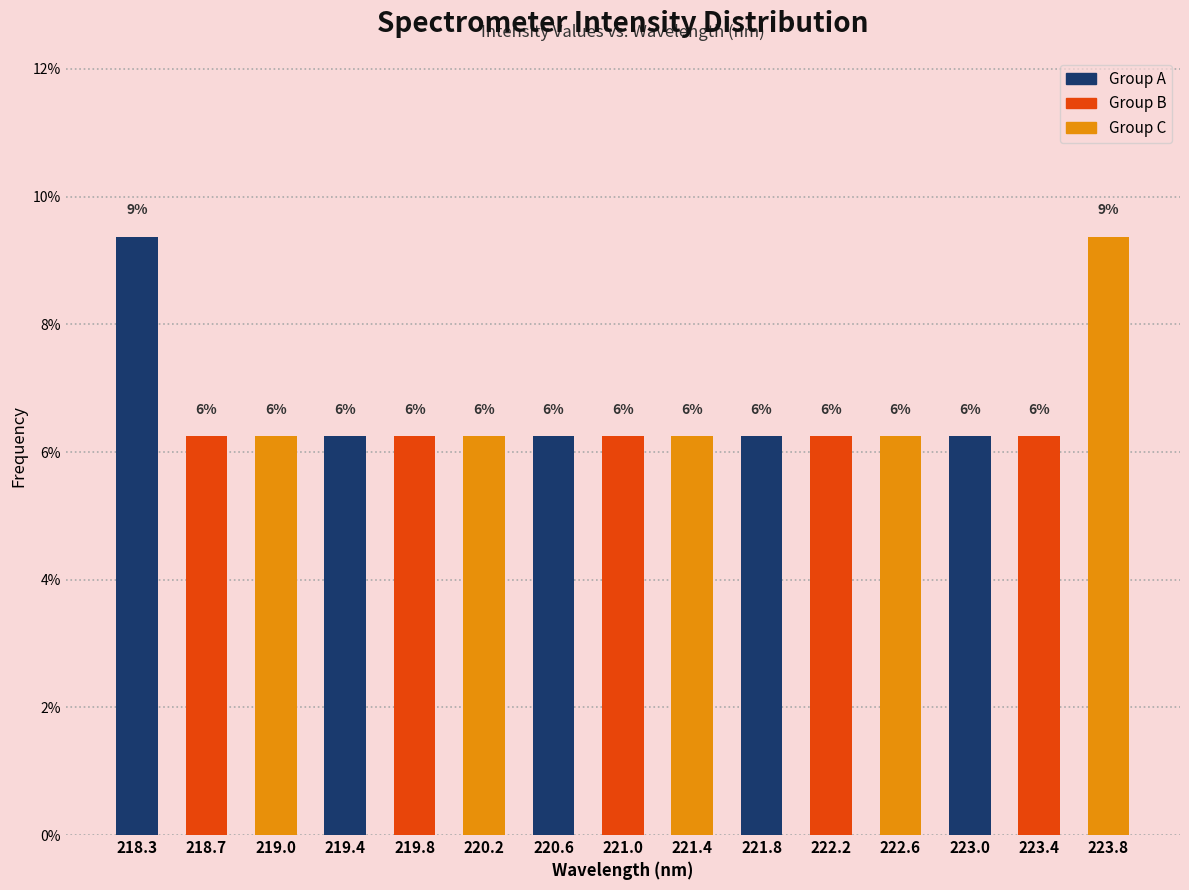

Does the chart contain any negative values?

No